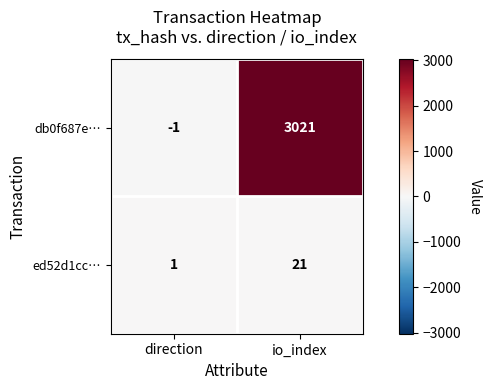

Reading left to right, transcribe all the data shown in this chart.

db0f687e…: -1	3021
ed52d1cc…: 1	21